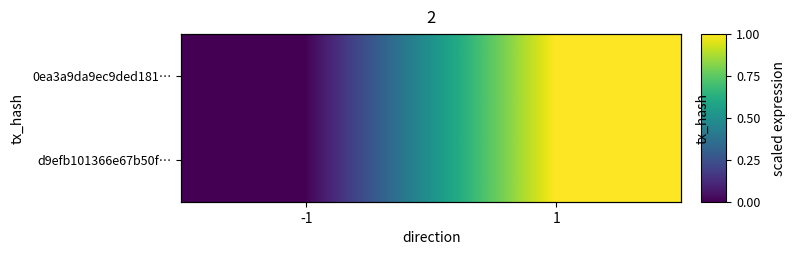

Which series has the largest total across all categories?

0ea3a9da9ec9ded181…